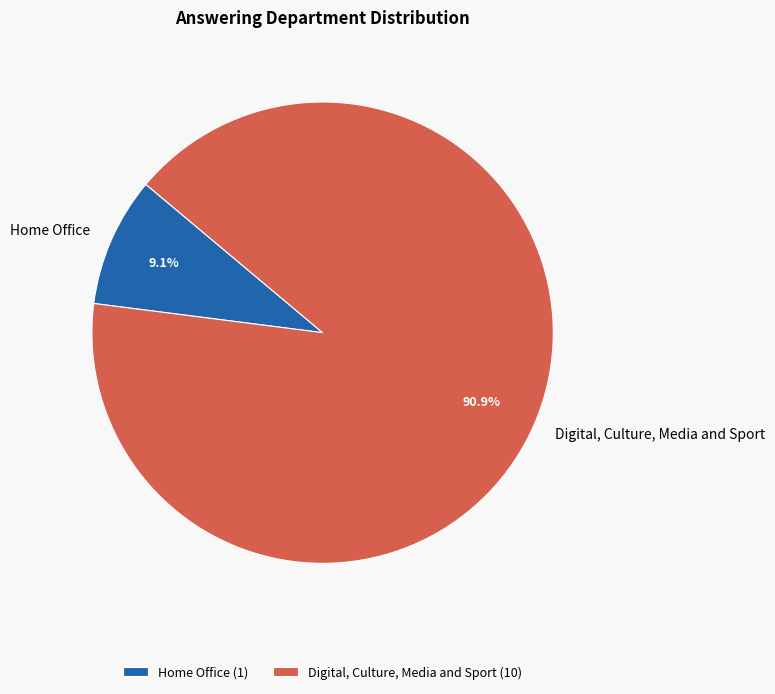

To the nearest percent, what portion does Home Office represent?

9%